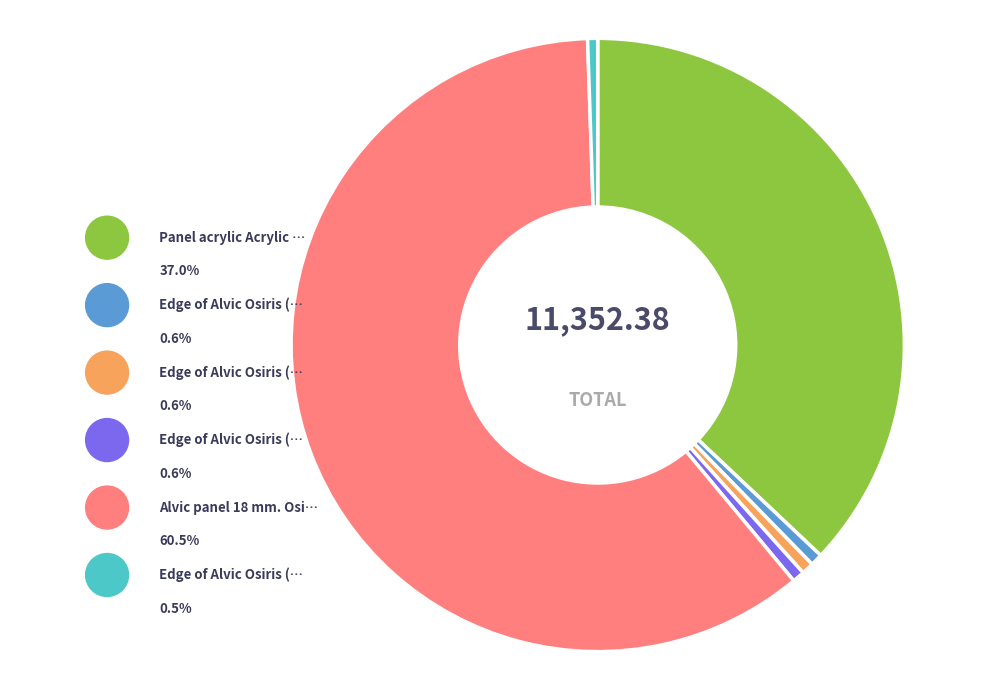

Is there any slice that represents more than half of the pie?

Yes